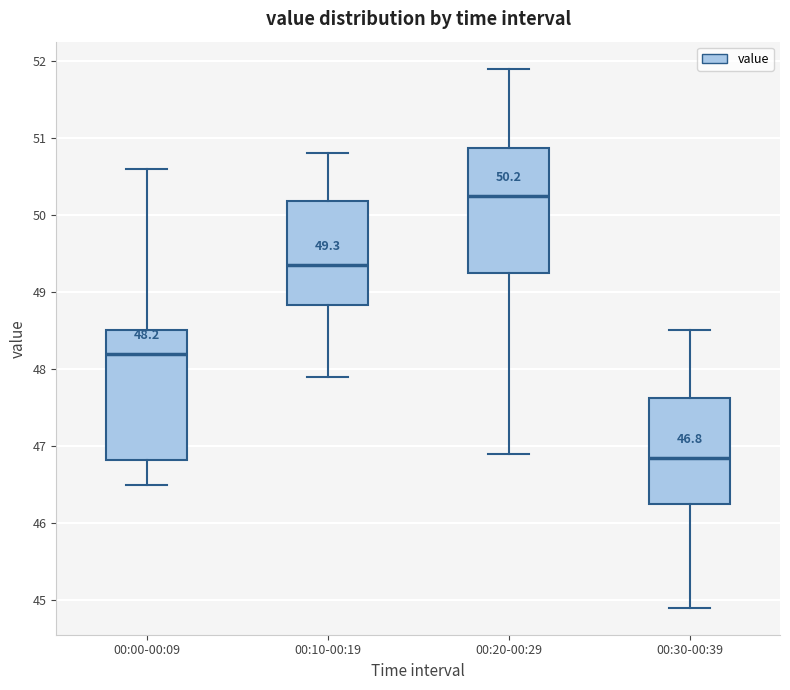

Which box has the highest median line?

00:20-00:29